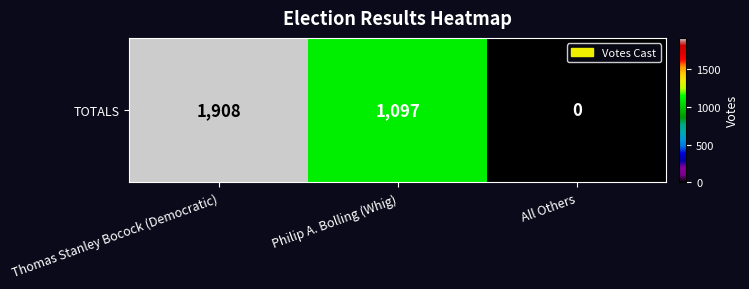

Reading left to right, what are all the values shown in this chart?

Thomas Stanley Bocock (Democratic)=1908	Philip A. Bolling (Whig)=1097	All Others=0